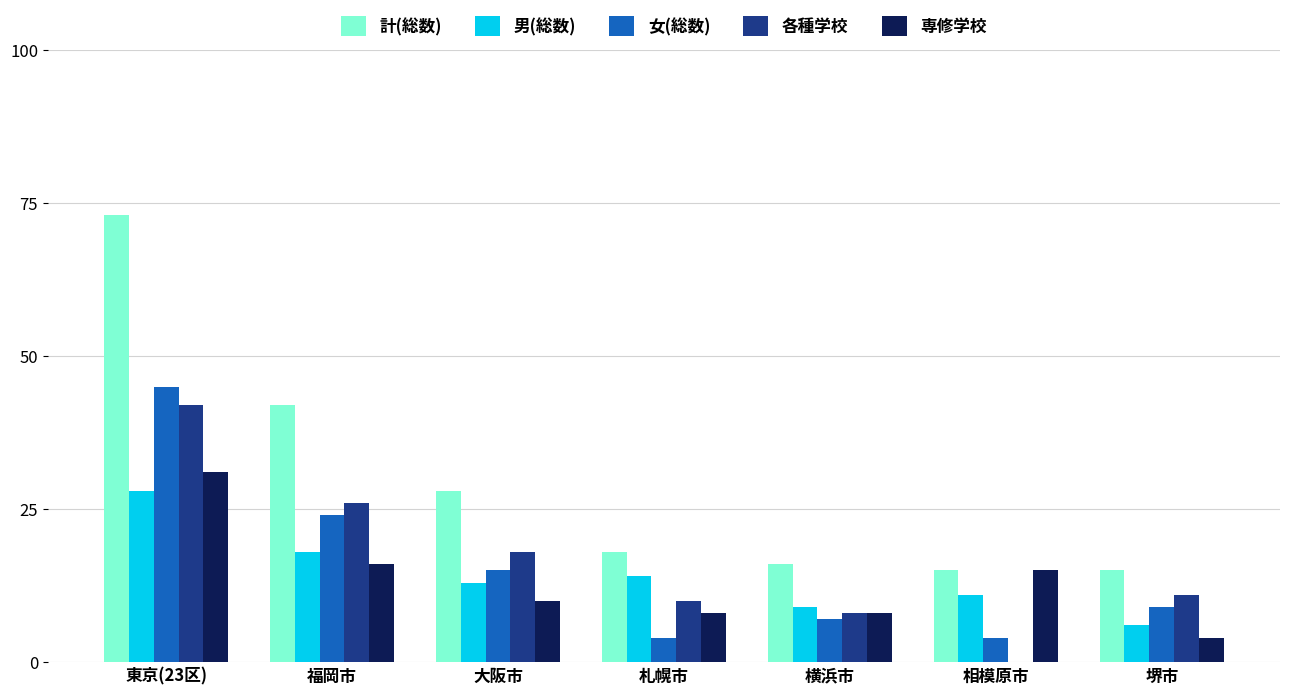

What is the sum of the 各種学校 values at 福岡市 and 札幌市?

36